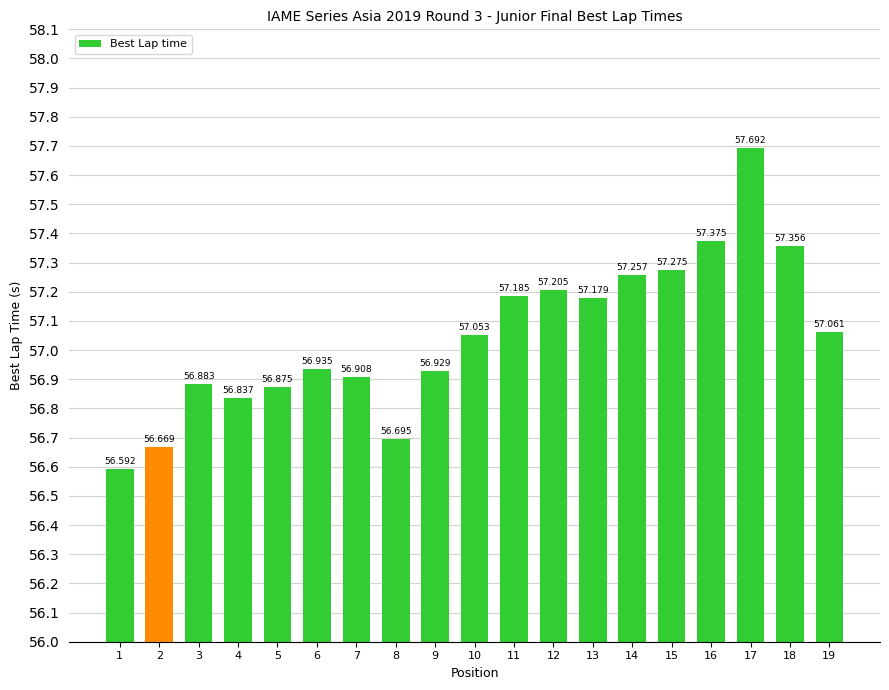

What is the value of the 6th bar from the left?

56.9